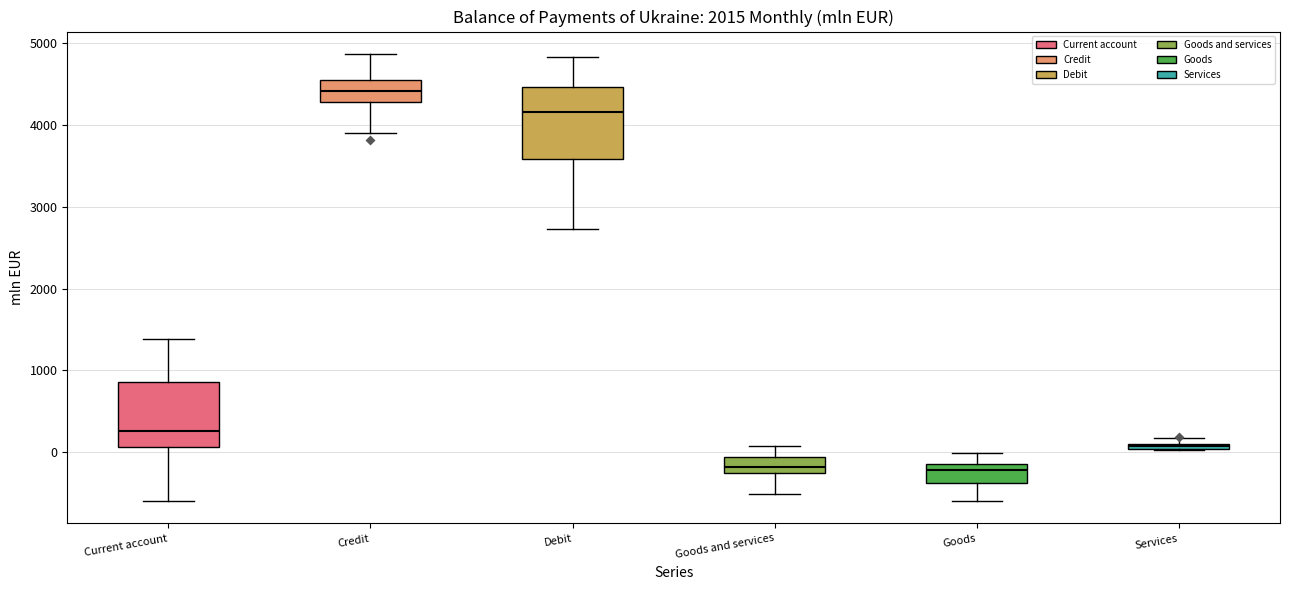

Where does the median line of the box for Current account sit on the y-axis? The values are not printed on the chart, so give them approximately, as read against the axis.

300